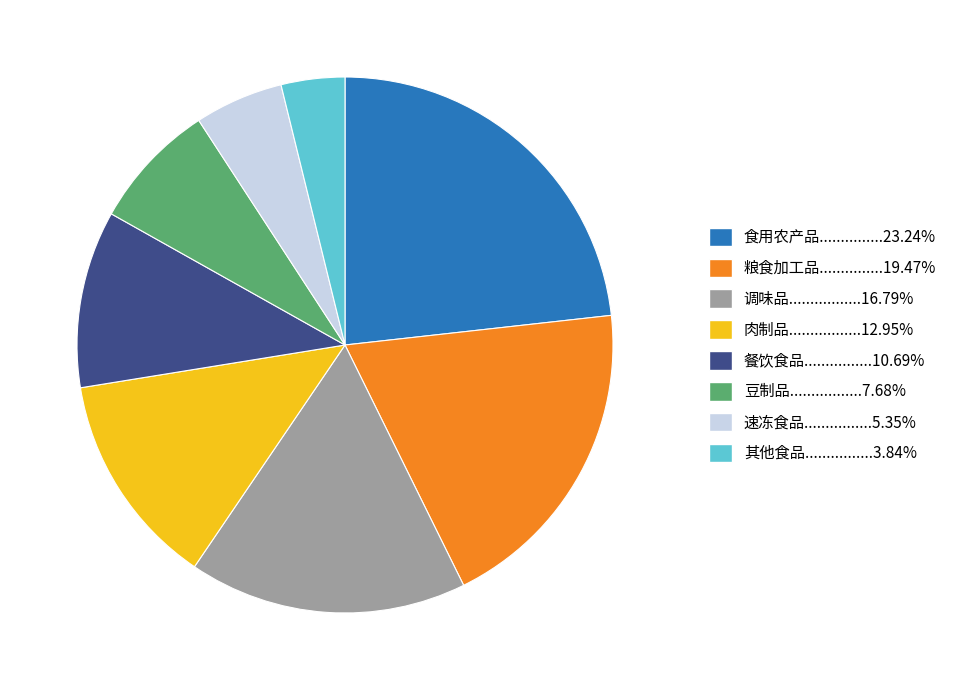

Combined, do 豆制品.................7.68% and 粮食加工品...............19.47% account for over 50%?

No